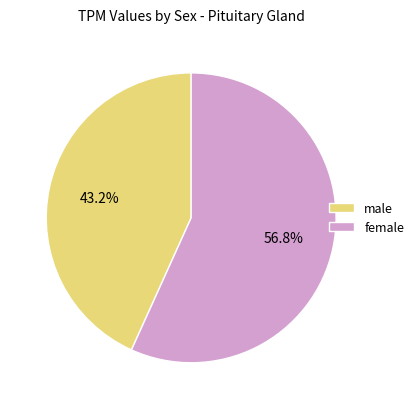

To the nearest percent, what is the difference between the male and female slice percentages?

14%